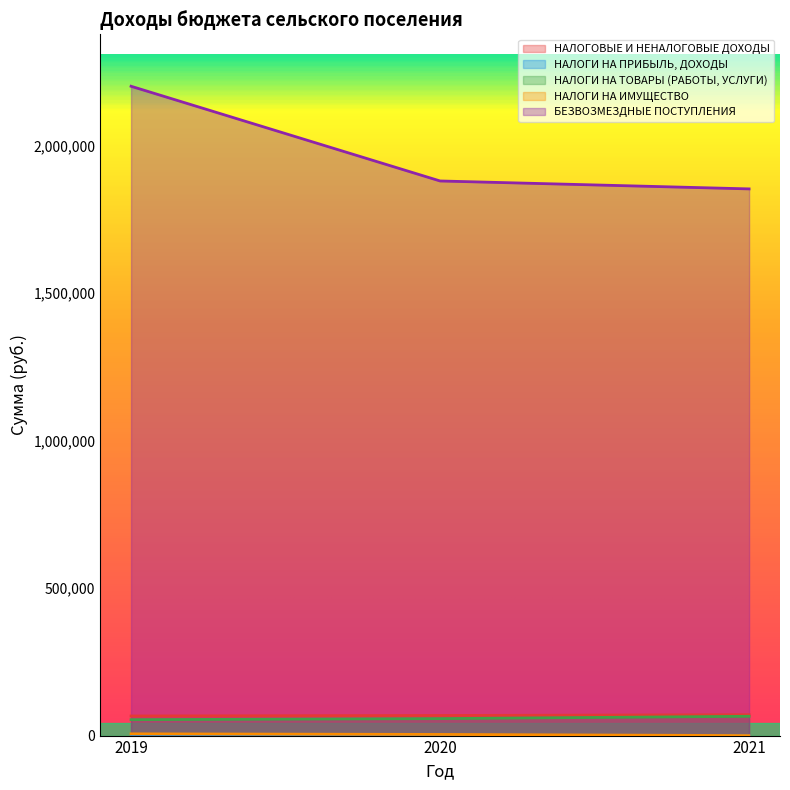

Rank the series at 2020 from lowest to highest value.

НАЛОГИ НА ИМУЩЕСТВО, НАЛОГИ НА ТОВАРЫ (РАБОТЫ, УСЛУГИ), НАЛОГОВЫЕ И НЕНАЛОГОВЫЕ ДОХОДЫ, БЕЗВОЗМЕЗДНЫЕ ПОСТУПЛЕНИЯ